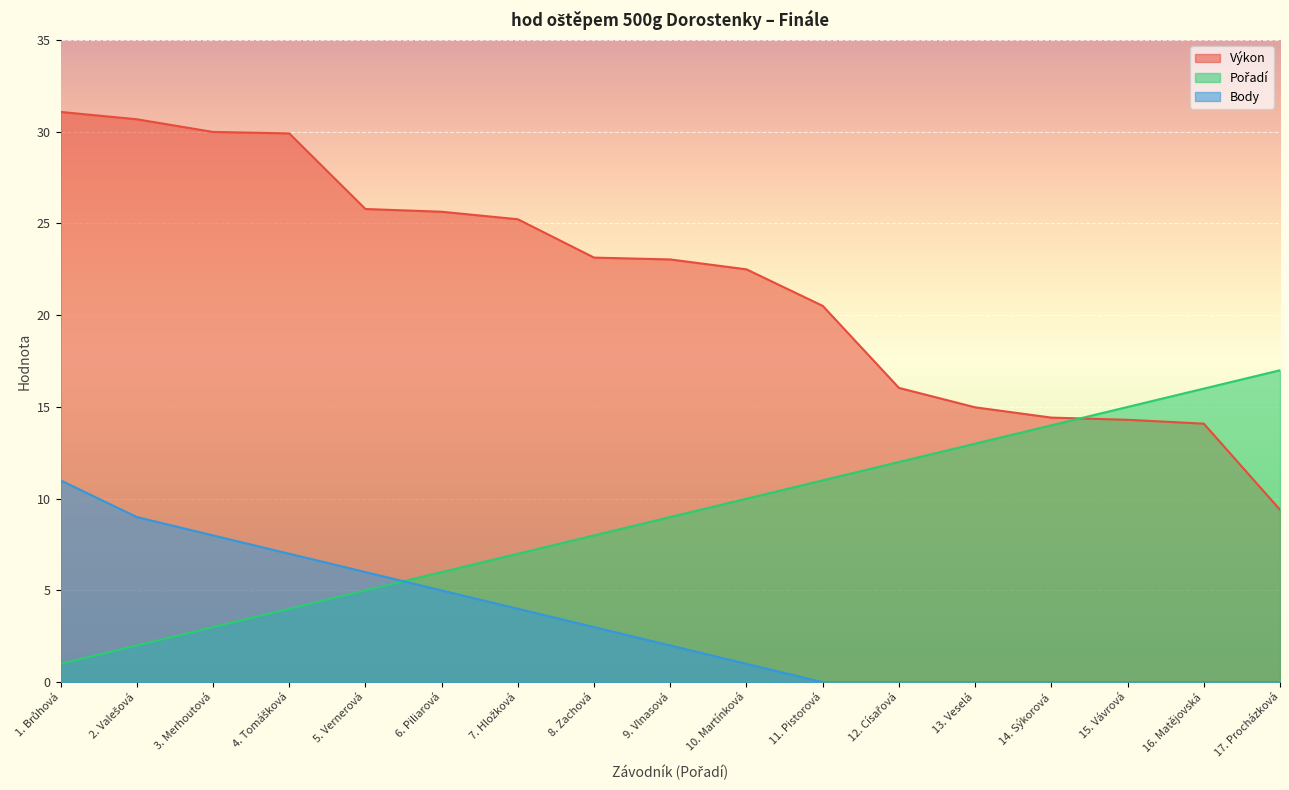

After their last crossing, which series has the higher values: Body or Pořadí?

Pořadí